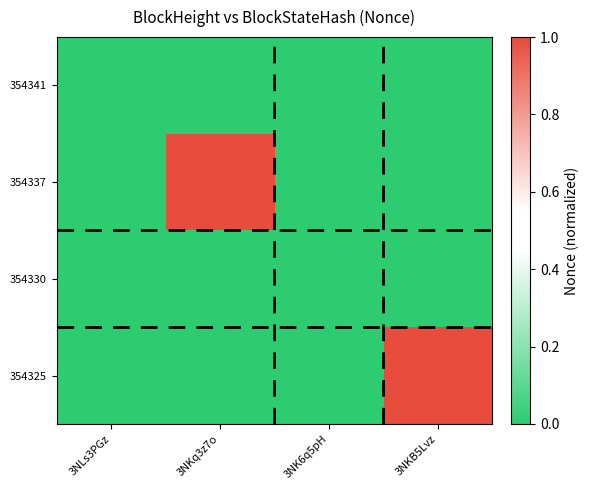

Which series has the largest range (max minus min)?

354337